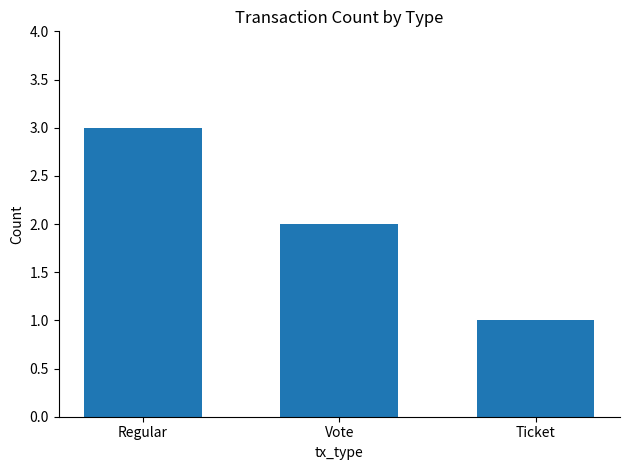

Where is the data nearest to the value 2?

Vote